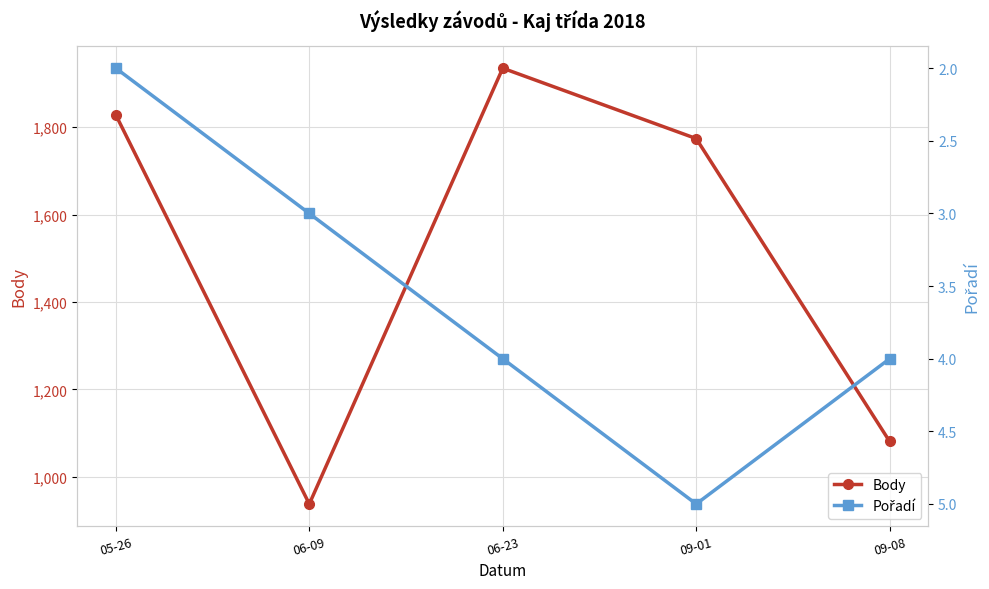

In Pořadí, how many points are higher than both neighbors (excluding endpoints)?

1